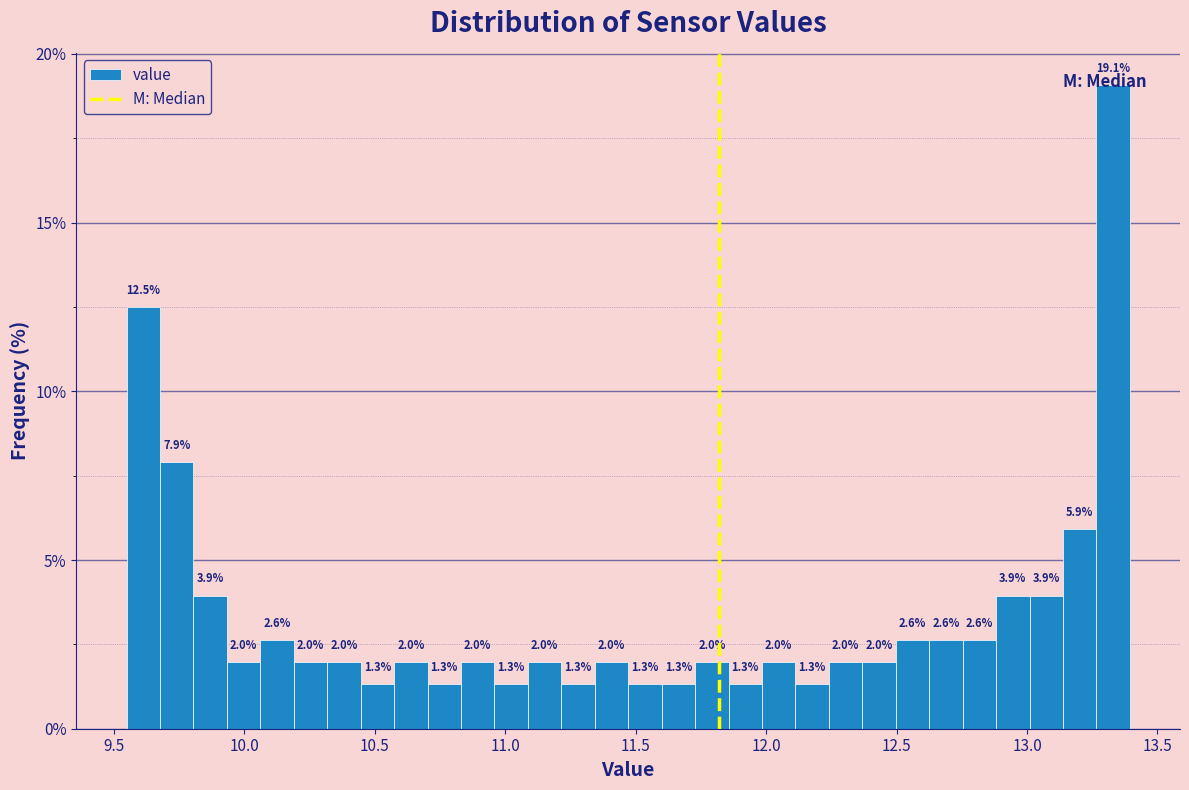

Read against the x-axis, roughly where is the centre of the tallest bar?

13.35